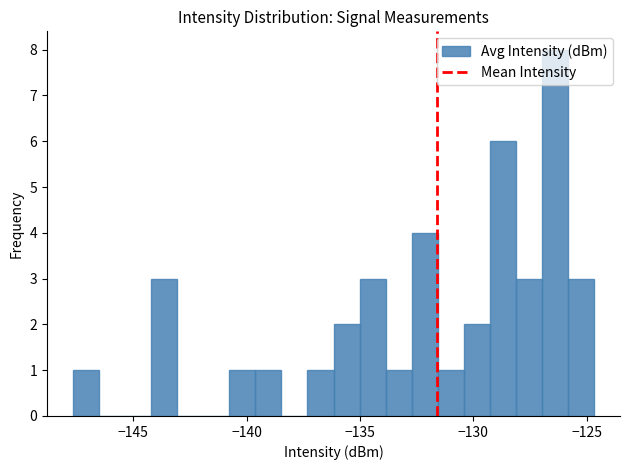

Around what value on the x-axis is the tallest bar? Give the approximate position of its centre, as read against the axis.

-126.5